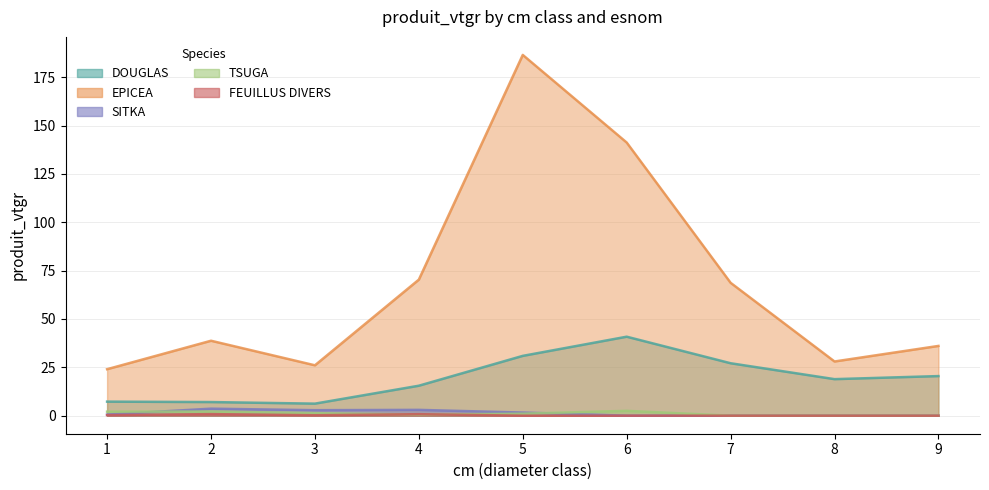

What is the sum of all DOUGLAS values?

174.3